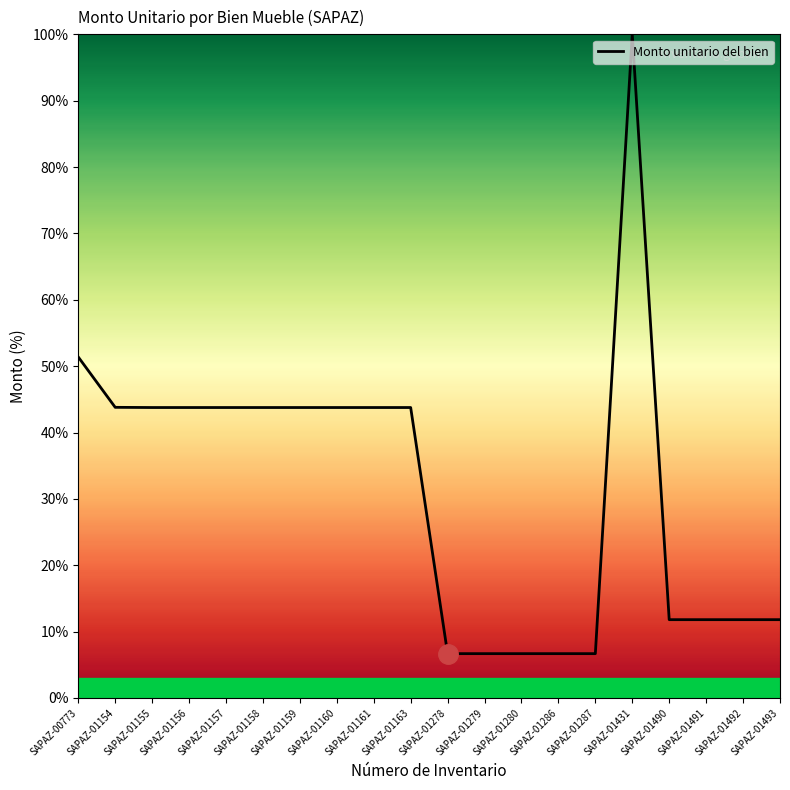

Approximately how many times larger is the value at SAPAZ-01278 compared to SAPAZ-01287?

1.0